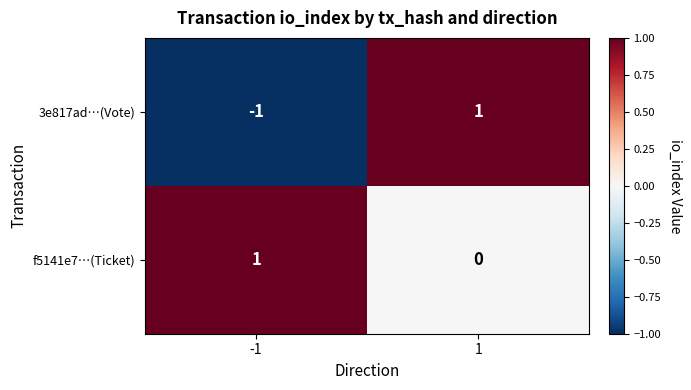

What is the greatest value displayed?

1